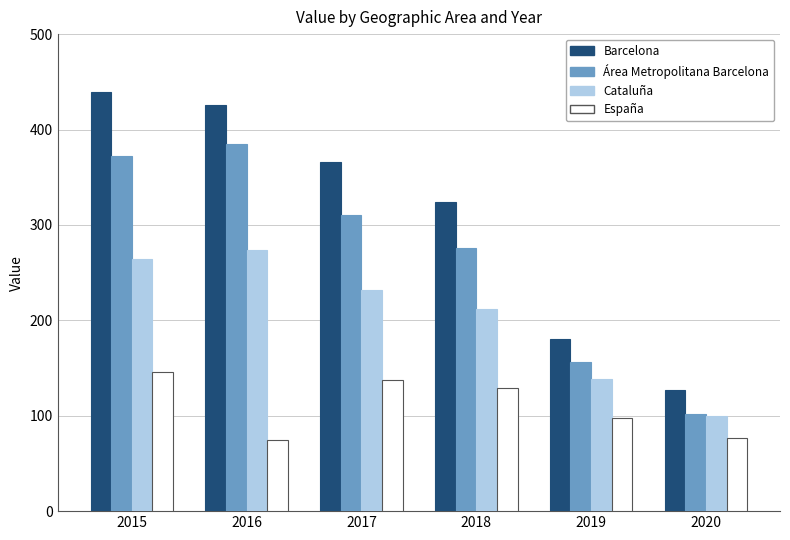

What is the smallest value displayed?

74.4